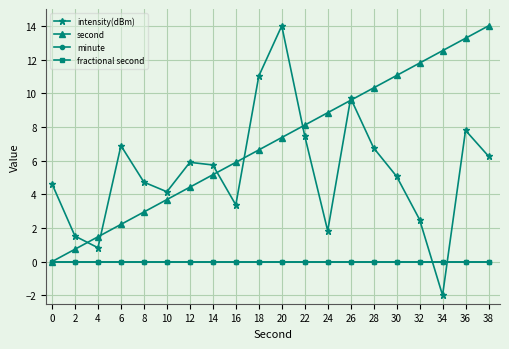

At how many categories does at least one series exceed 12?

4